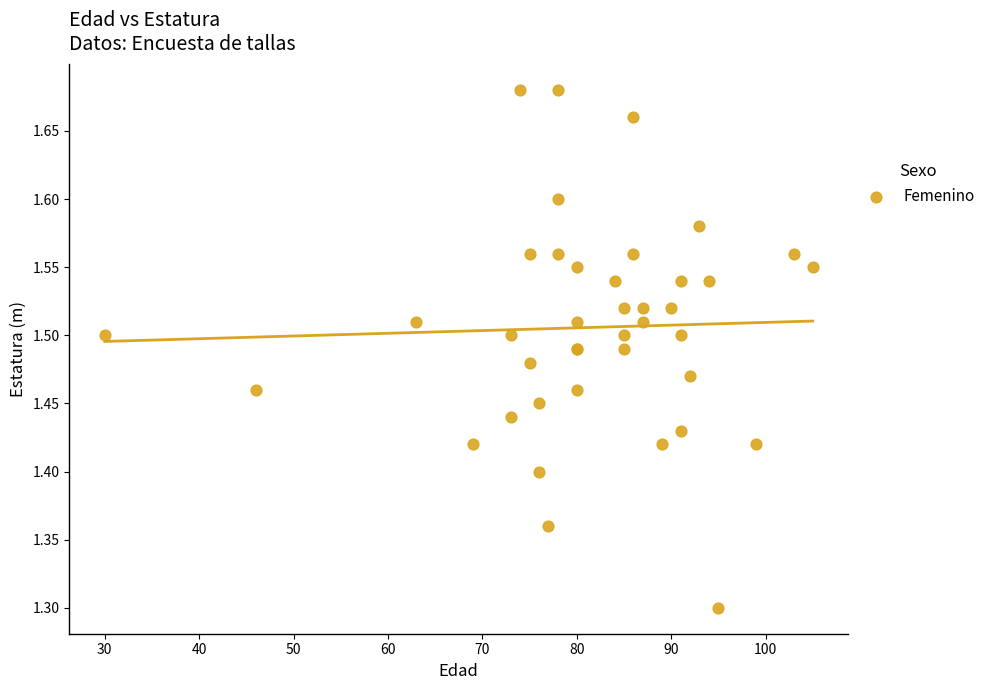

What Y value in the scatter plot is closest to 1?

1.3